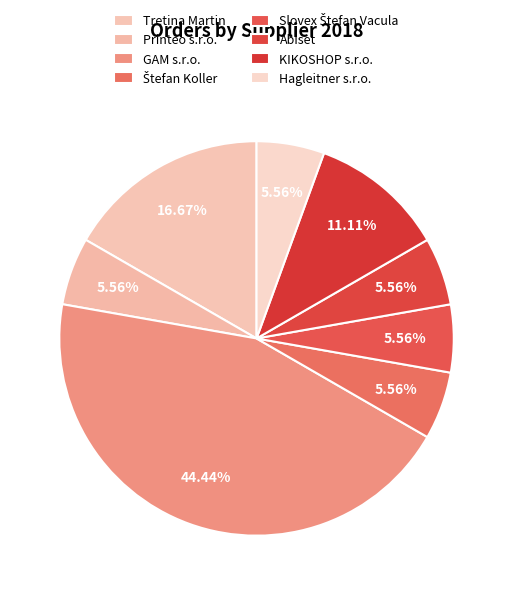

How many segments does this pie chart have?

8